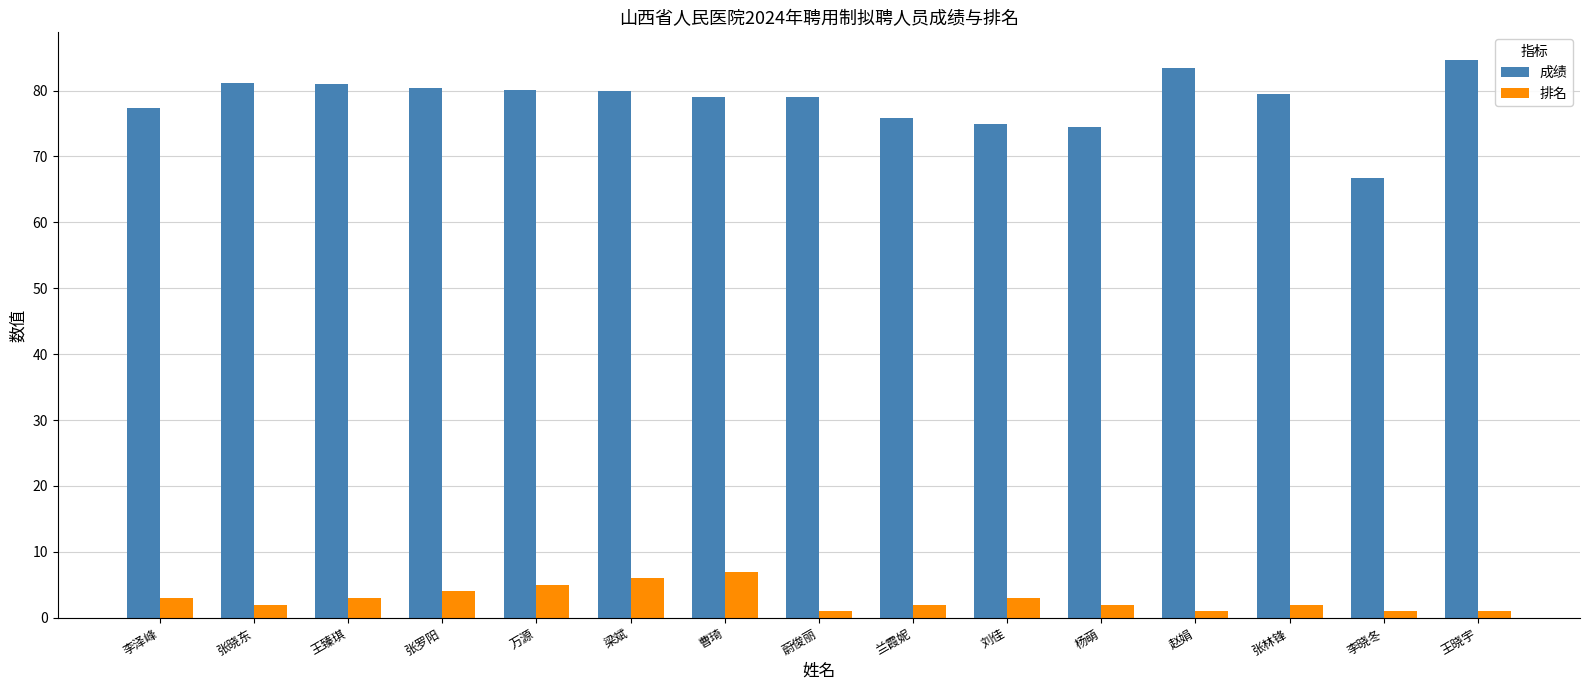

What is the label of the 2nd bar from the left?

张晓东